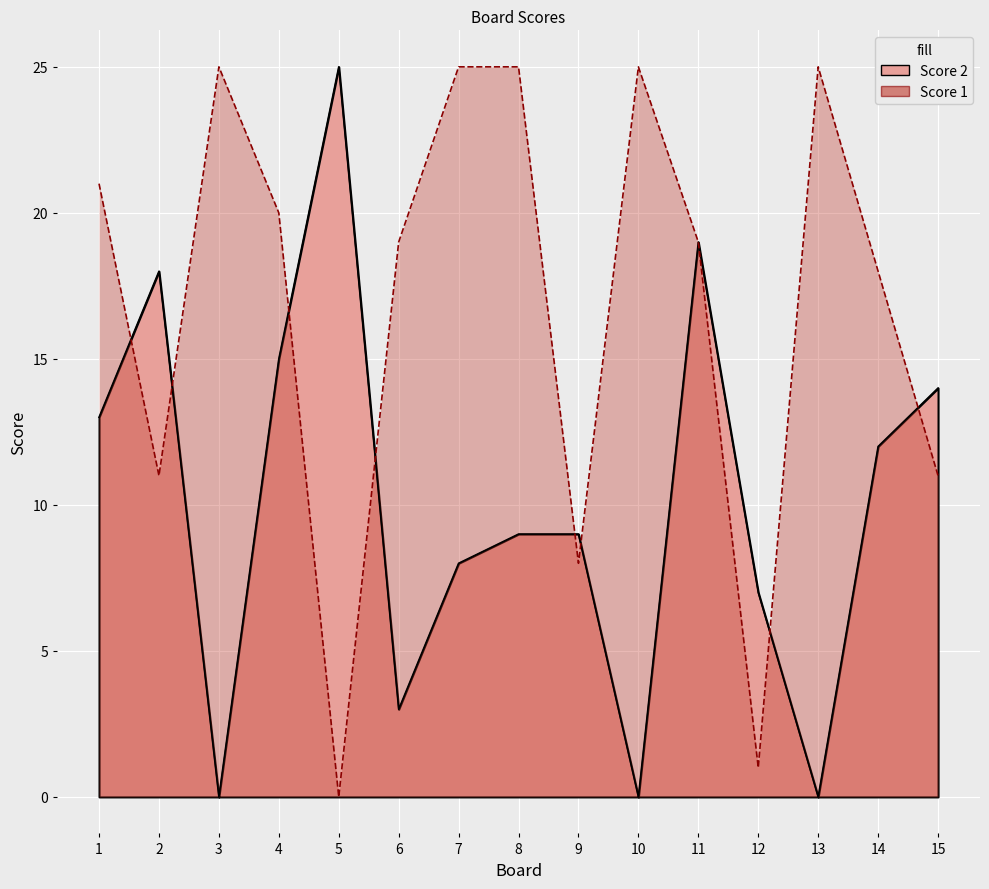

List the series in order of their peak value, highest first.

Score 1, Score 2